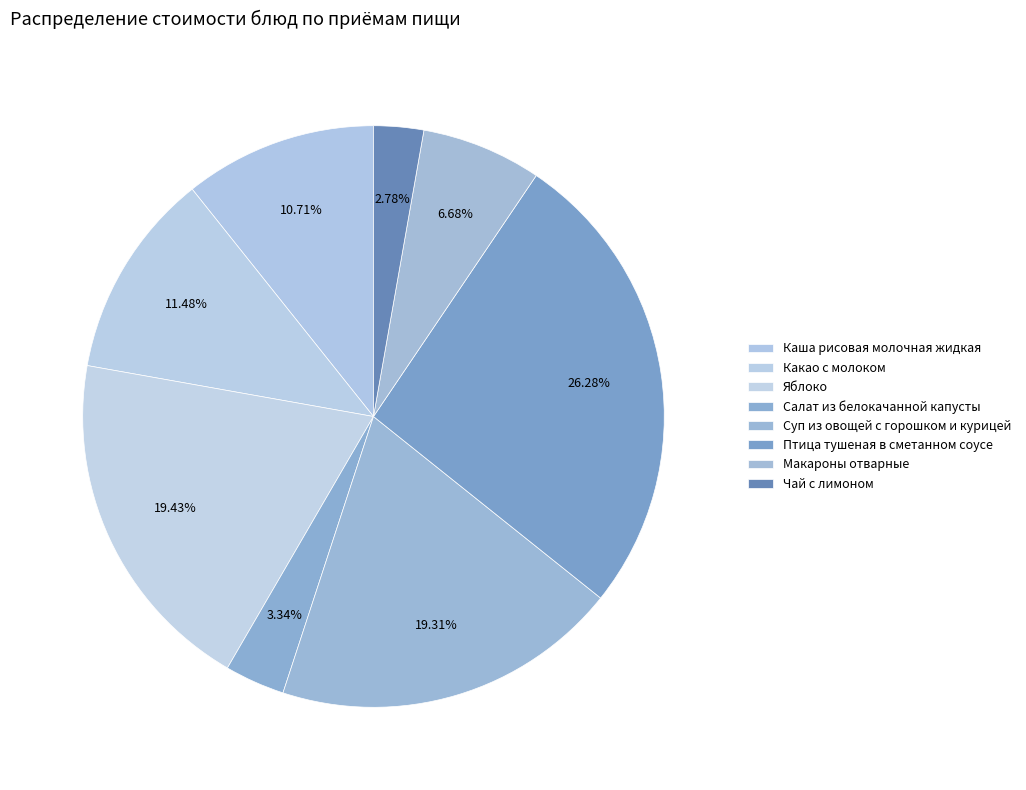

To the nearest percent, what percentage of the pie is Суп из овощей с горошком и курицей?

19%